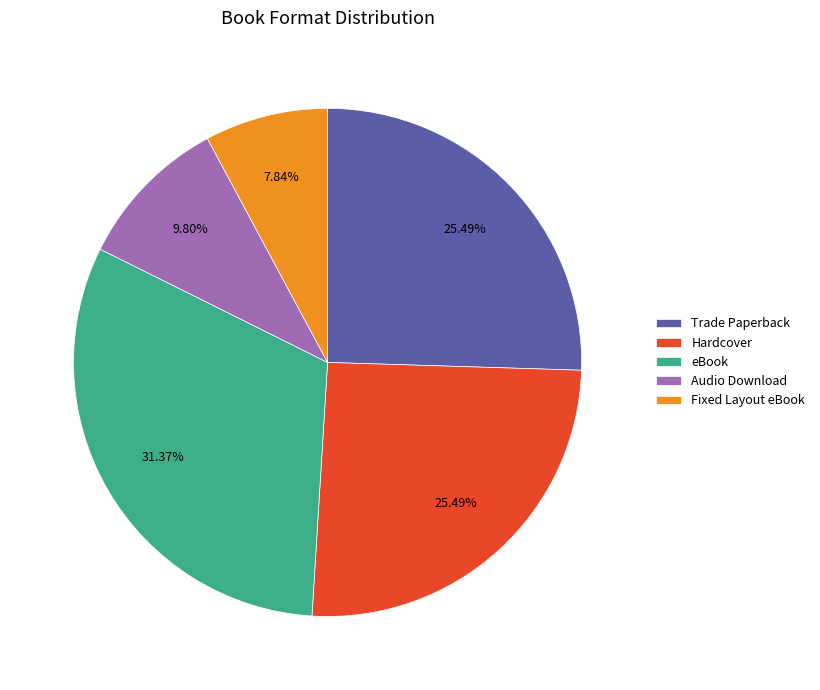

Does Hardcover represent more than half of the total?

No